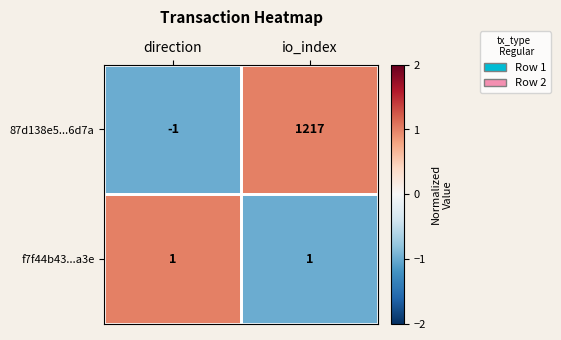

Between direction and io_index, which series saw the biggest shift?

87d138e5...6d7a